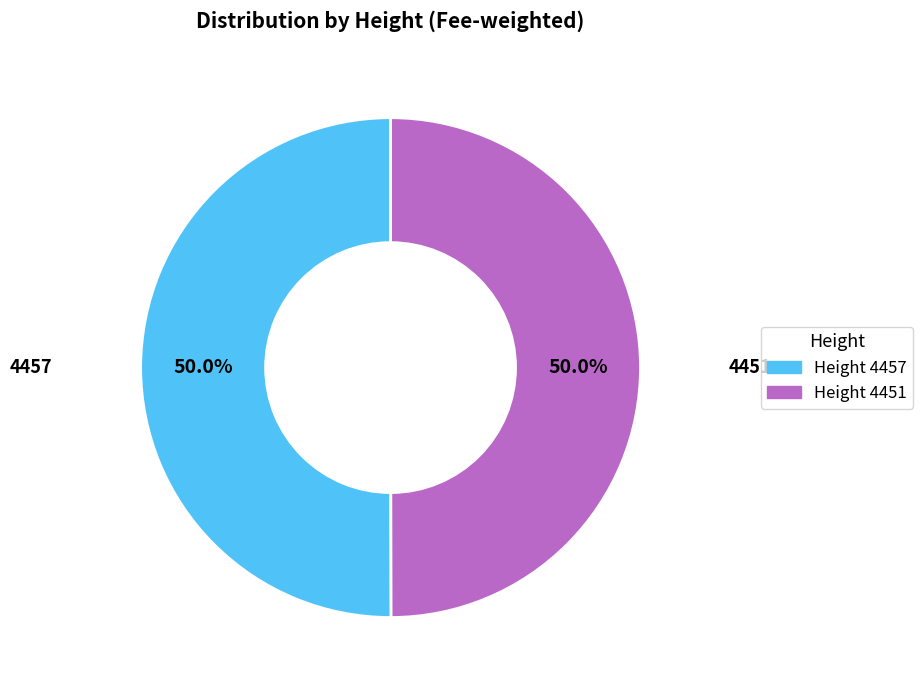

Rank the categories by value from highest to lowest.

4457, 4451